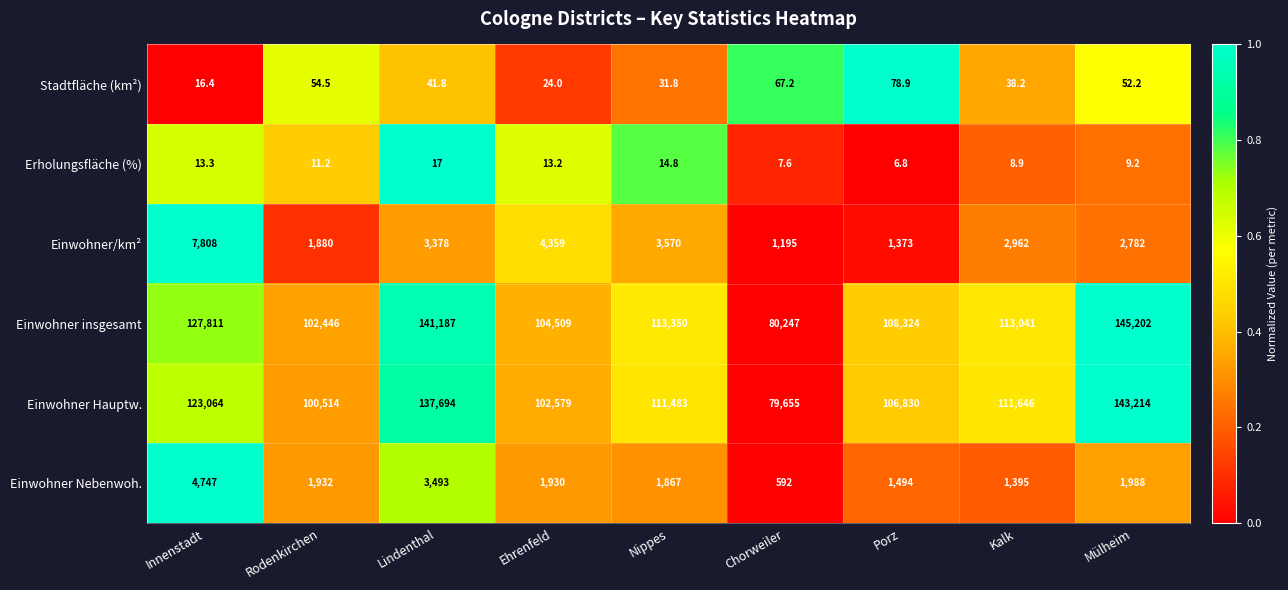

What is the spread (max minus min) of values at Chorweiler?

80239.4